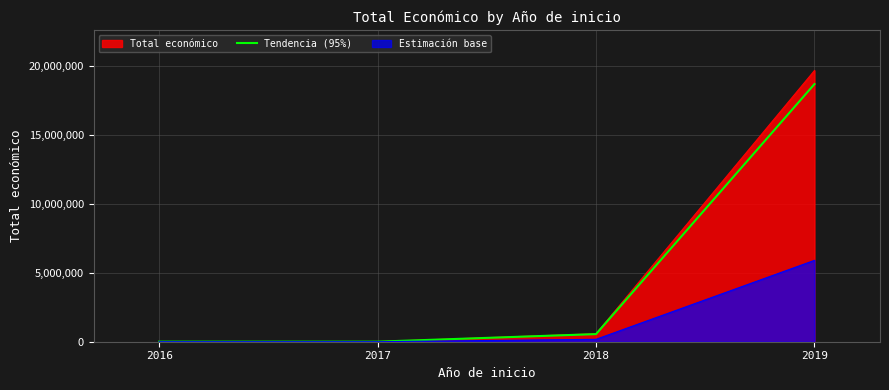

Reading left to right, extract all data points from this chart.

2016=5700.0	2017=4750.0	2018=552099.2	2019=18657920.2